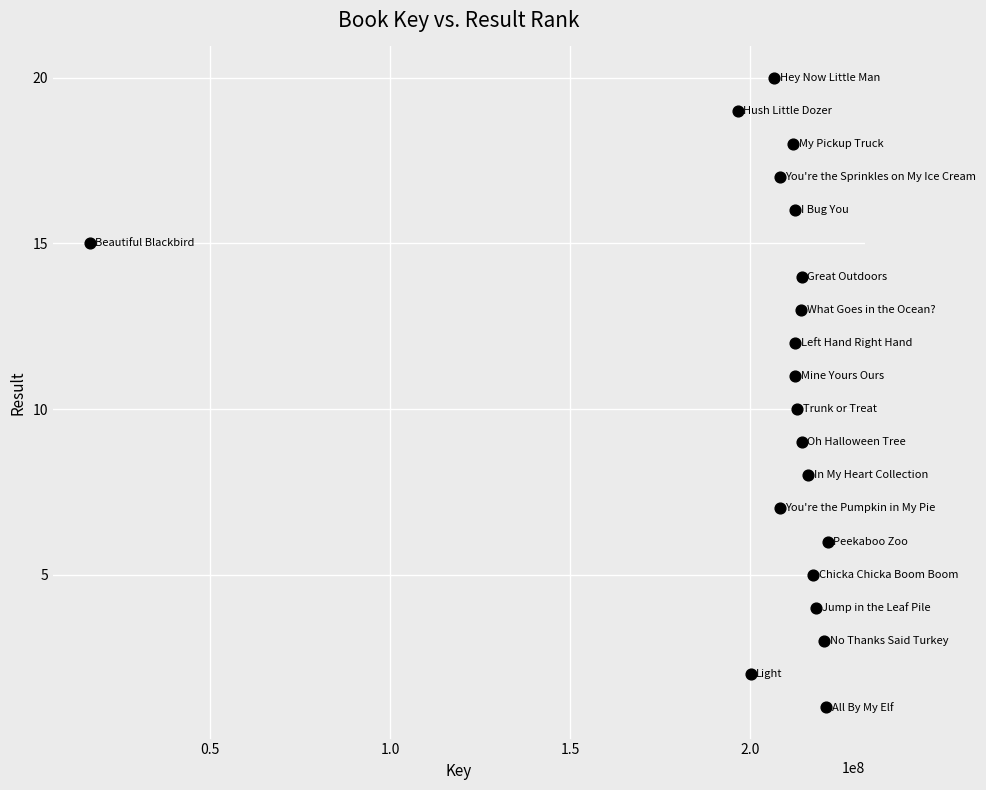

What is the range of Y values (max minus min)?

19